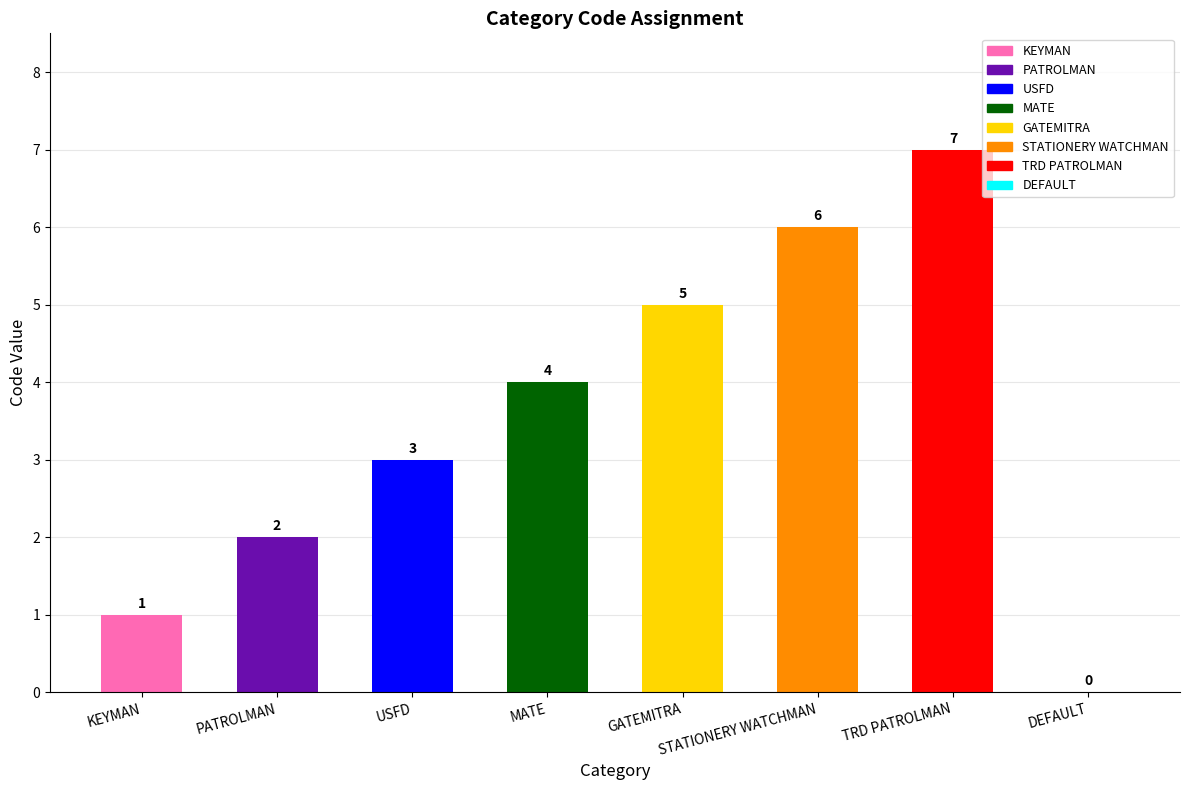

What is the change in value from MATE to STATIONERY WATCHMAN?

+2